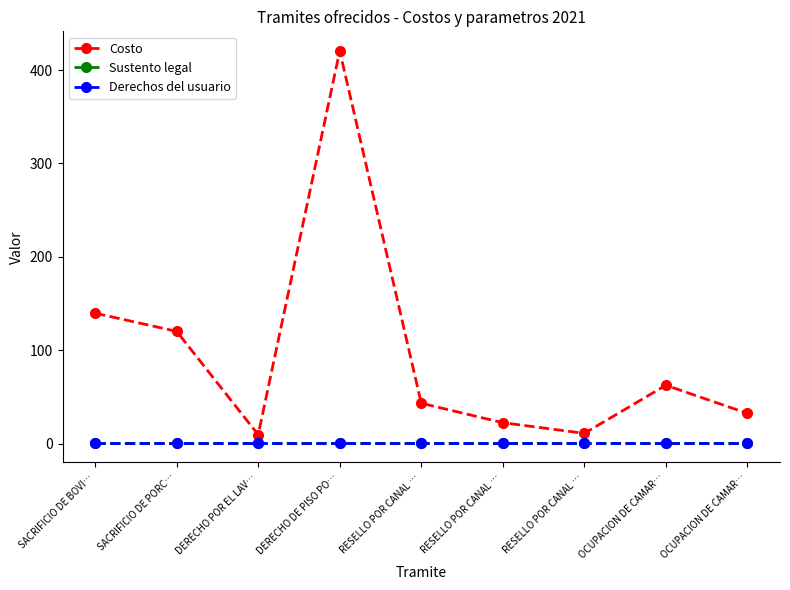

Between RESELLO POR CANAL … and RESELLO POR CANAL …, which is larger?

RESELLO POR CANAL …